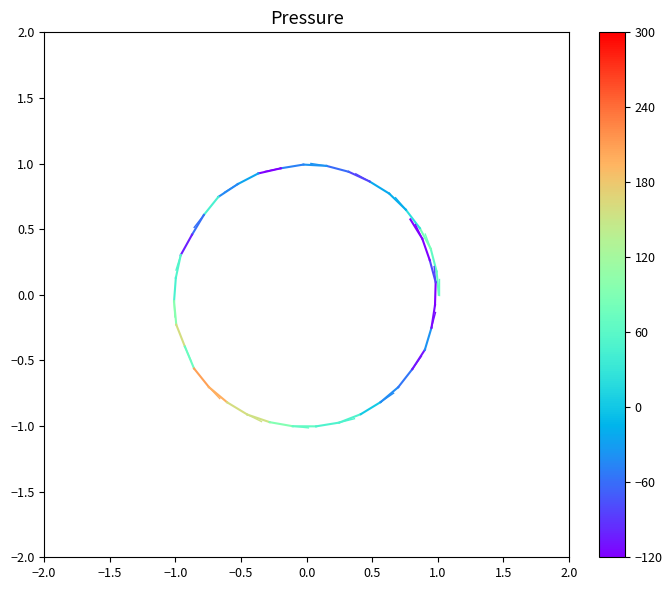

Which has a higher value, −2.0 or −1.5?

−1.5